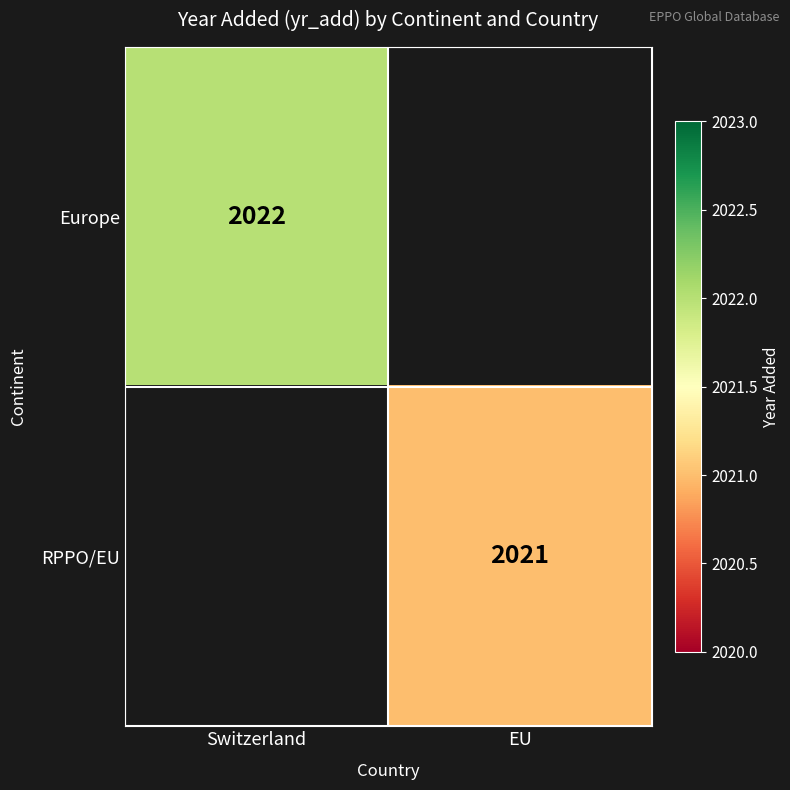

The value of RPPO/EU at EU is 2021. True or false?

True